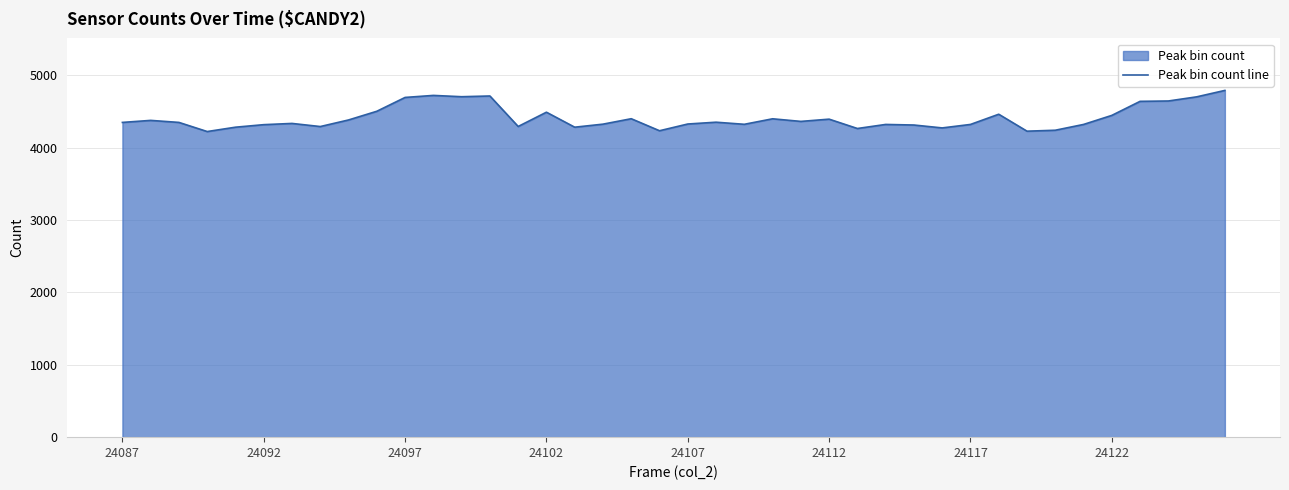

Reading left to right, what are all the values shown in this chart?

4347	4375	4347	4221	4281	4316	4333	4290	4381	4501	4692	4720	4702	4712	4291	4488	4281	4323	4398	4232	4325	4350	4321	4397	4361	4392	4263	4319	4311	4271	4319	4460	4226	4239	4319	4444	4638	4643	4700	4789